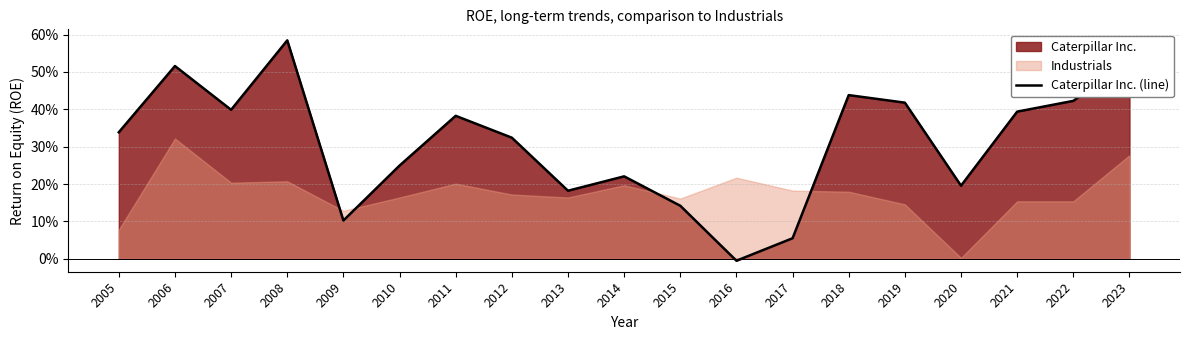

How many data points are above 0?

18